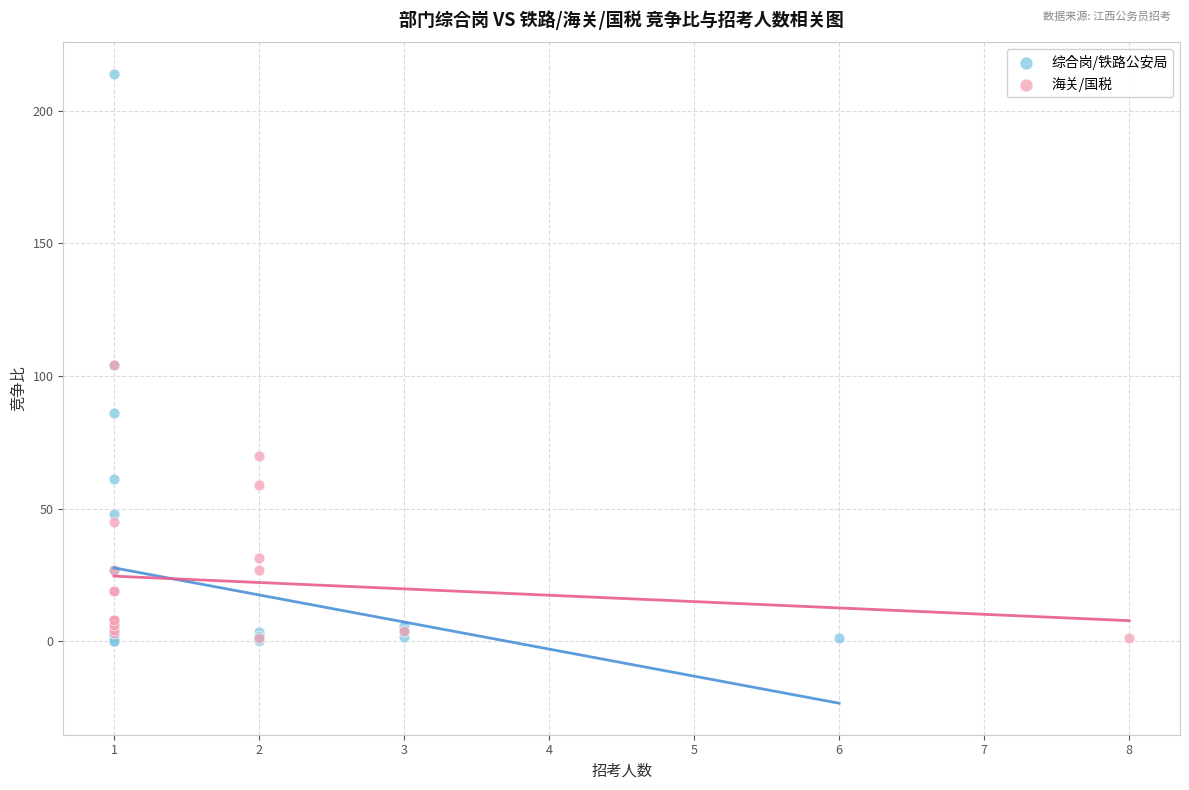

What are all the series names shown in the legend?

综合岗/铁路公安局, 海关/国税